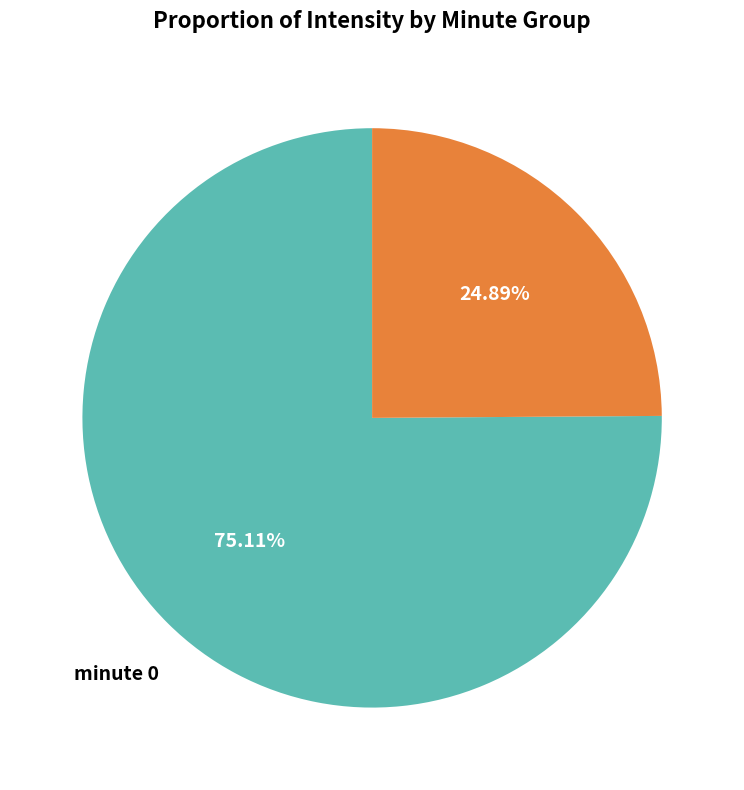

To the nearest percent, what is the average slice percentage?

50%